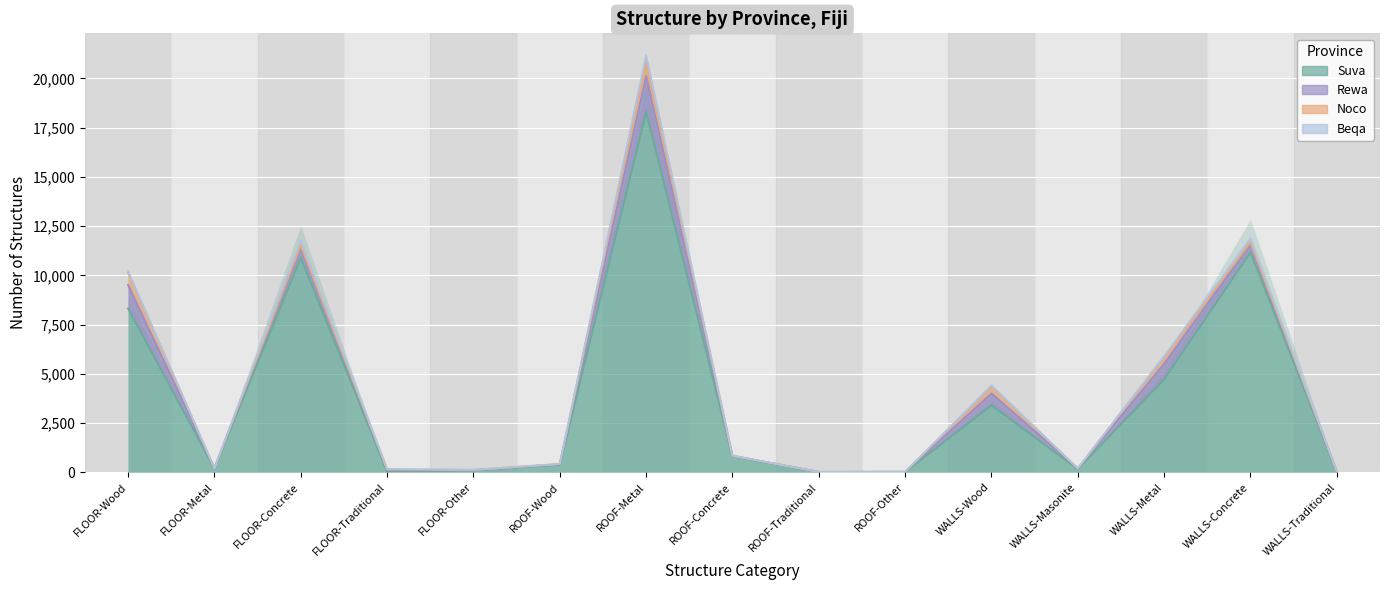

True or false: Suva and Beqa intersect in this chart.

False